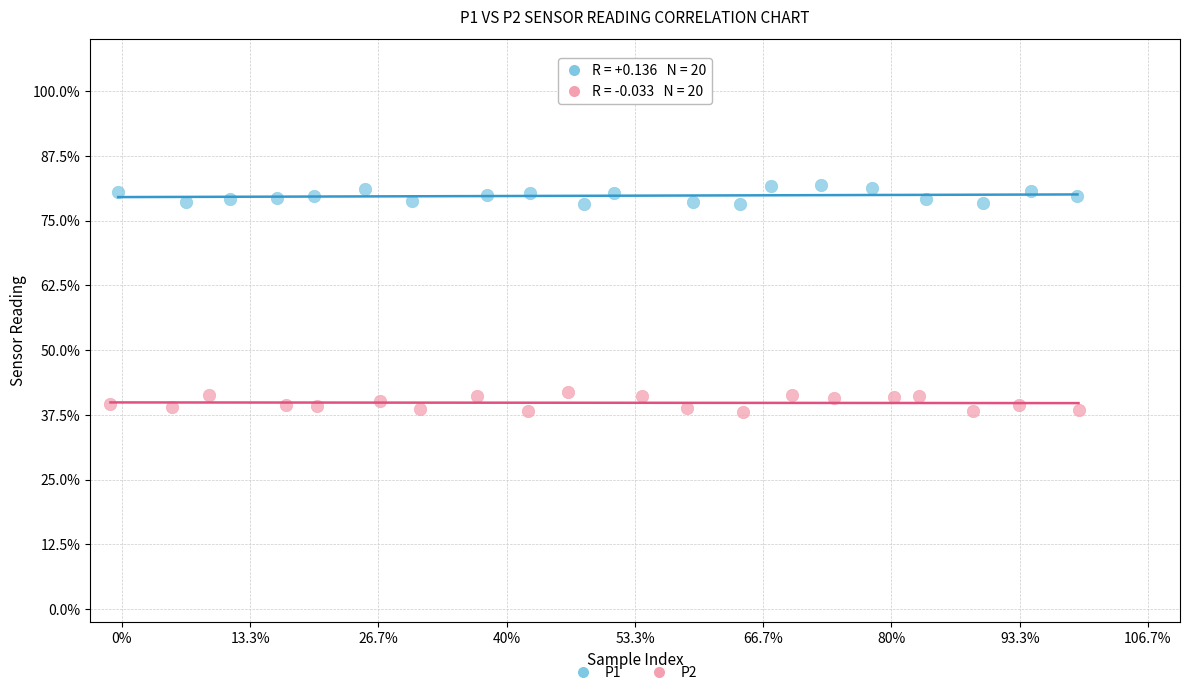

What are all the series names shown in the legend?

P1, P2